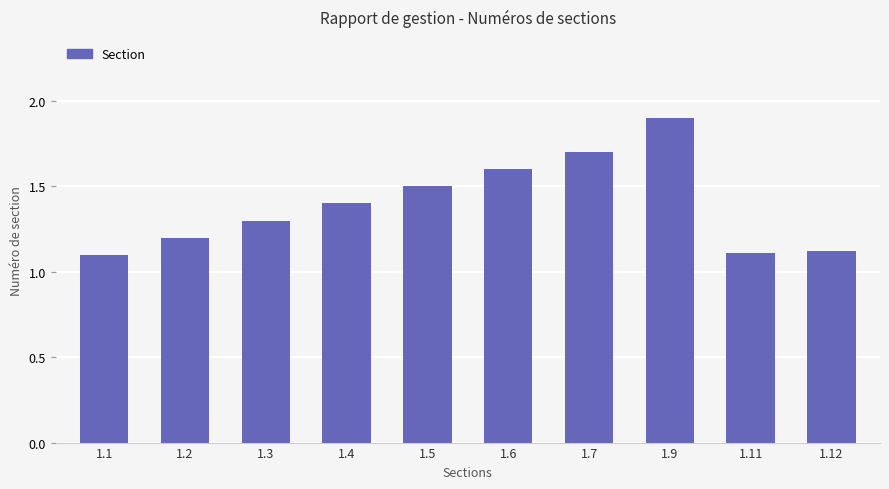

Reading left to right, what are all the values shown in this chart?

1.1	1.2	1.3	1.4	1.5	1.6	1.7	1.9	1.1	1.1